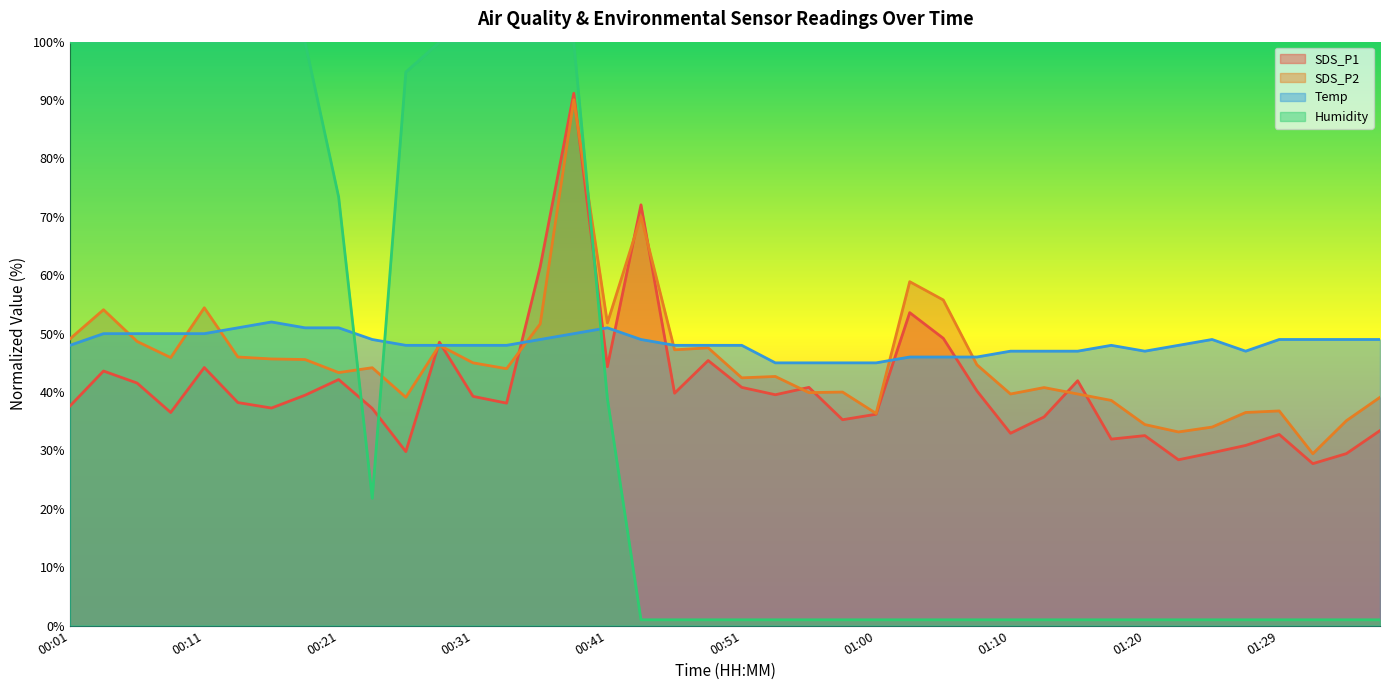

List the series in order of their peak value, highest first.

Humidity, SDS_P1, SDS_P2, Temp